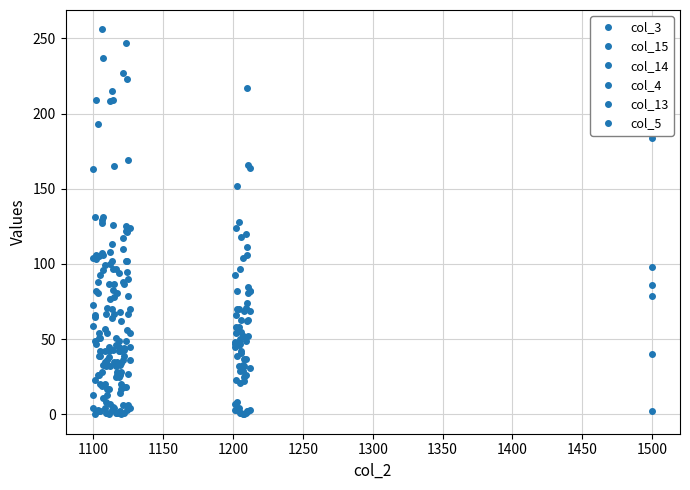

How many data points does each series have?

40